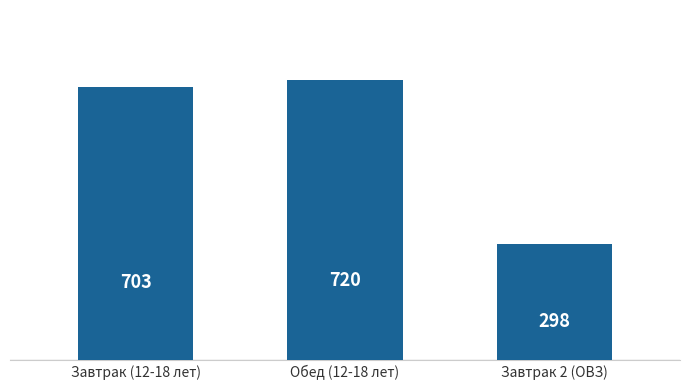

The value at Завтрак 2 (ОВЗ) is 298.0. True or false?

True